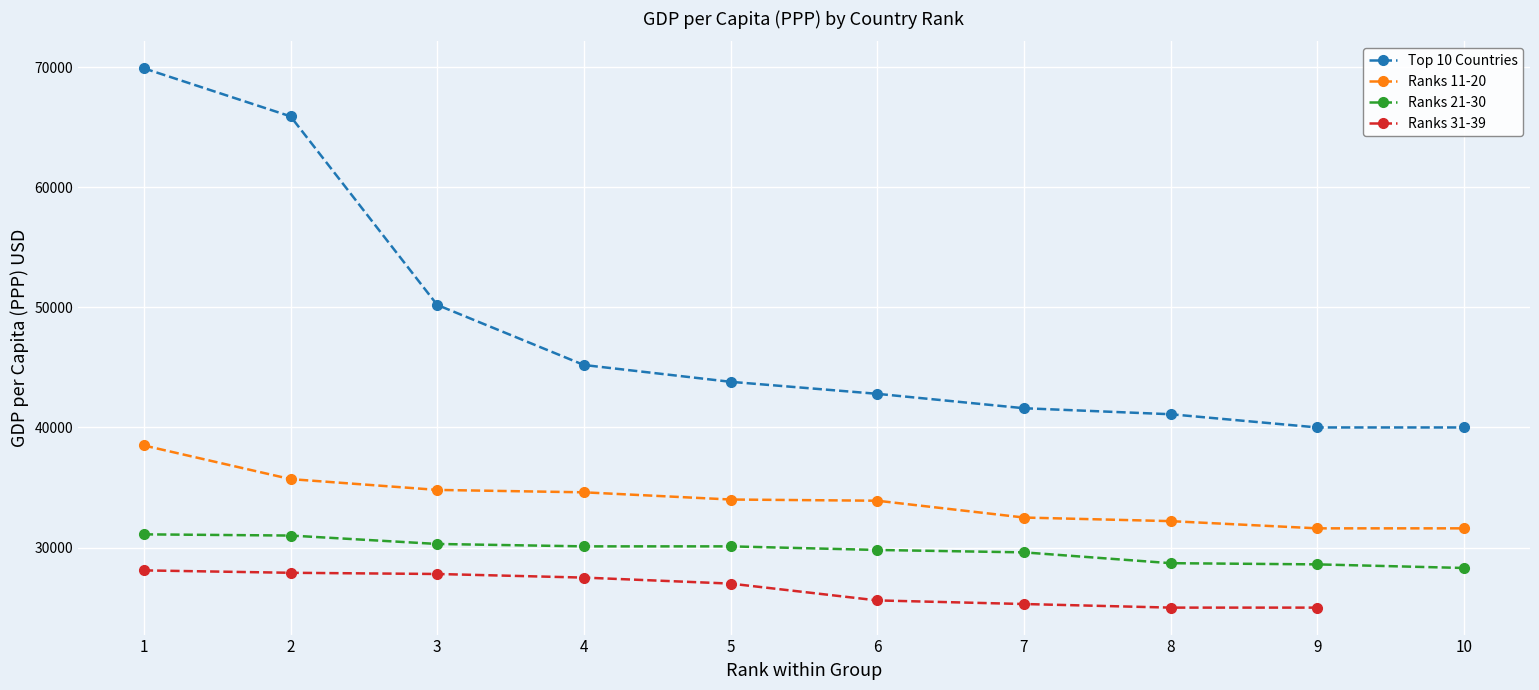

What is the sum of all Top 10 Countries values?

480500